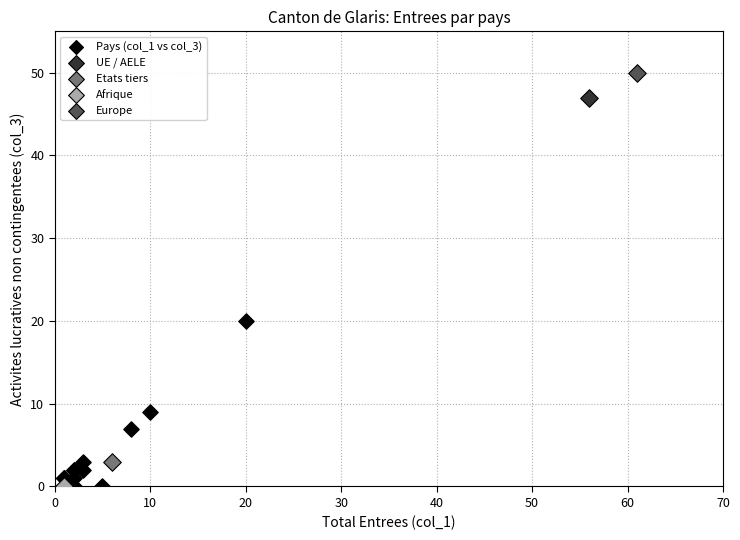

What are all the series names shown in the legend?

Pays (col_1 vs col_3), UE / AELE, Etats tiers, Afrique, Europe